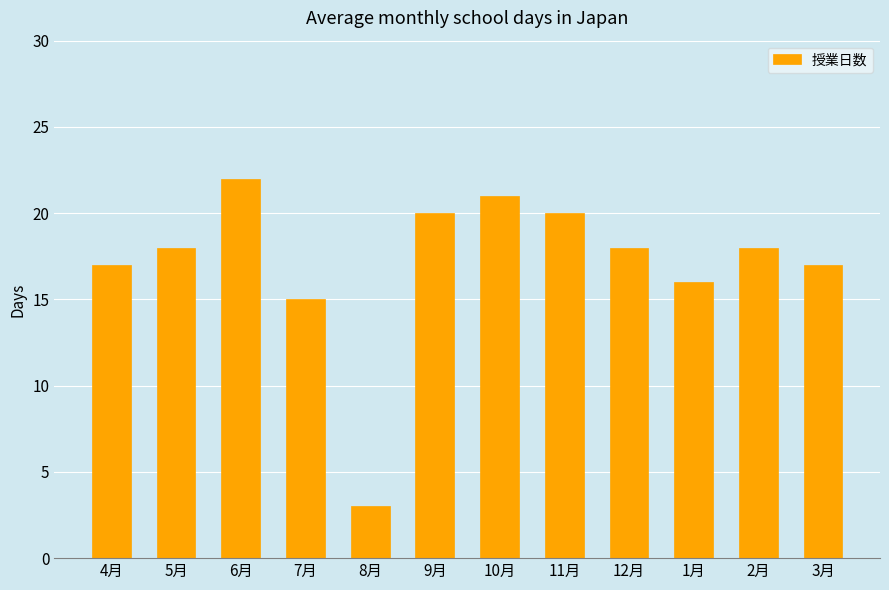

What is the maximum value shown in the chart?

22